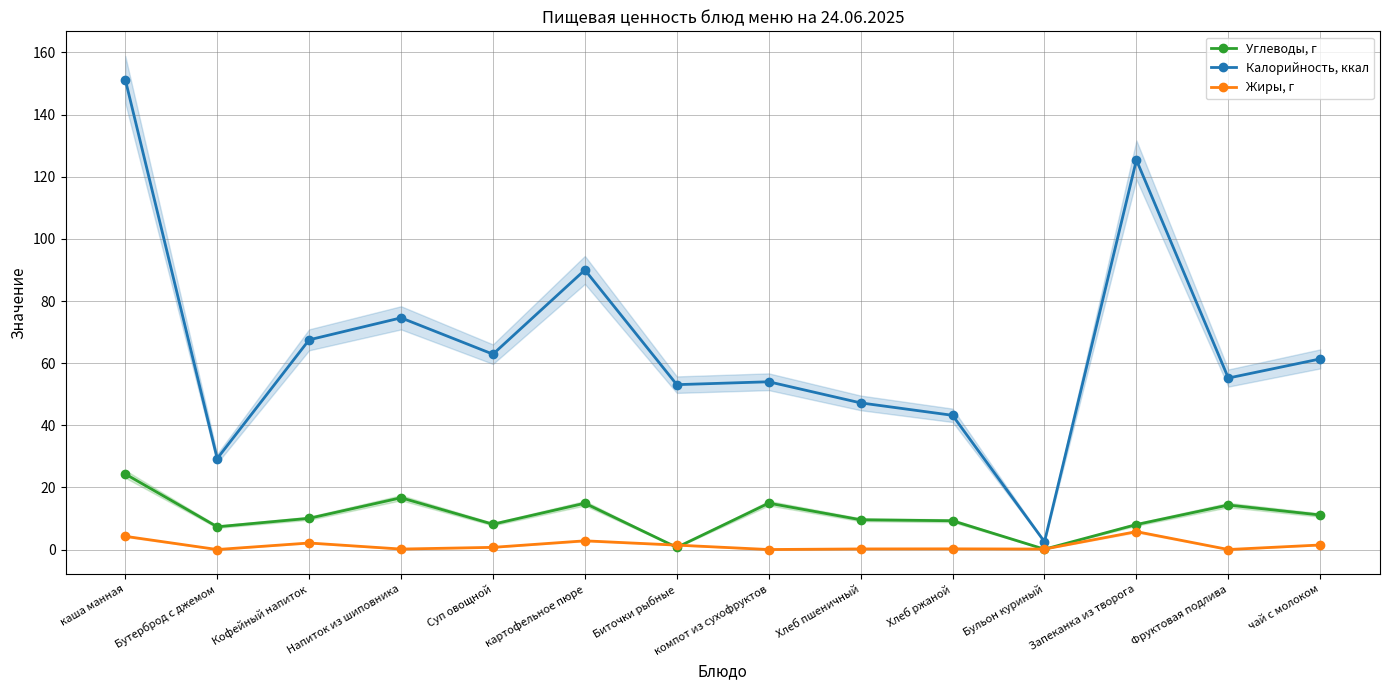

Which series has the largest total across all categories?

Калорийность, ккал